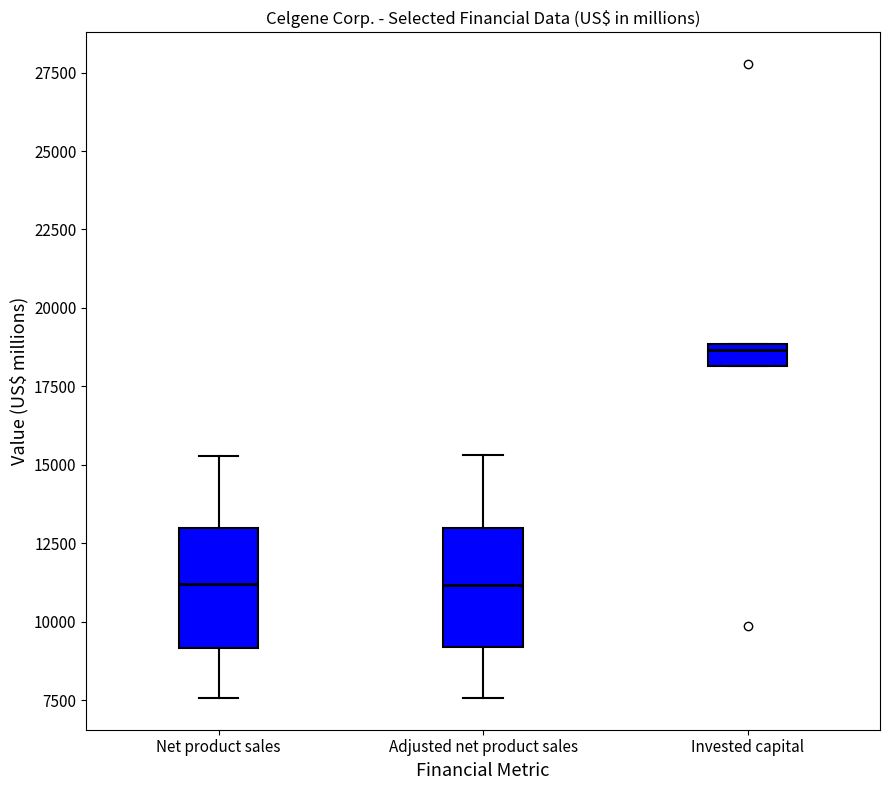

Where is the upper edge of the box for Invested capital on the y-axis? The values are not printed on the chart, so give them approximately, as read against the axis.

19000